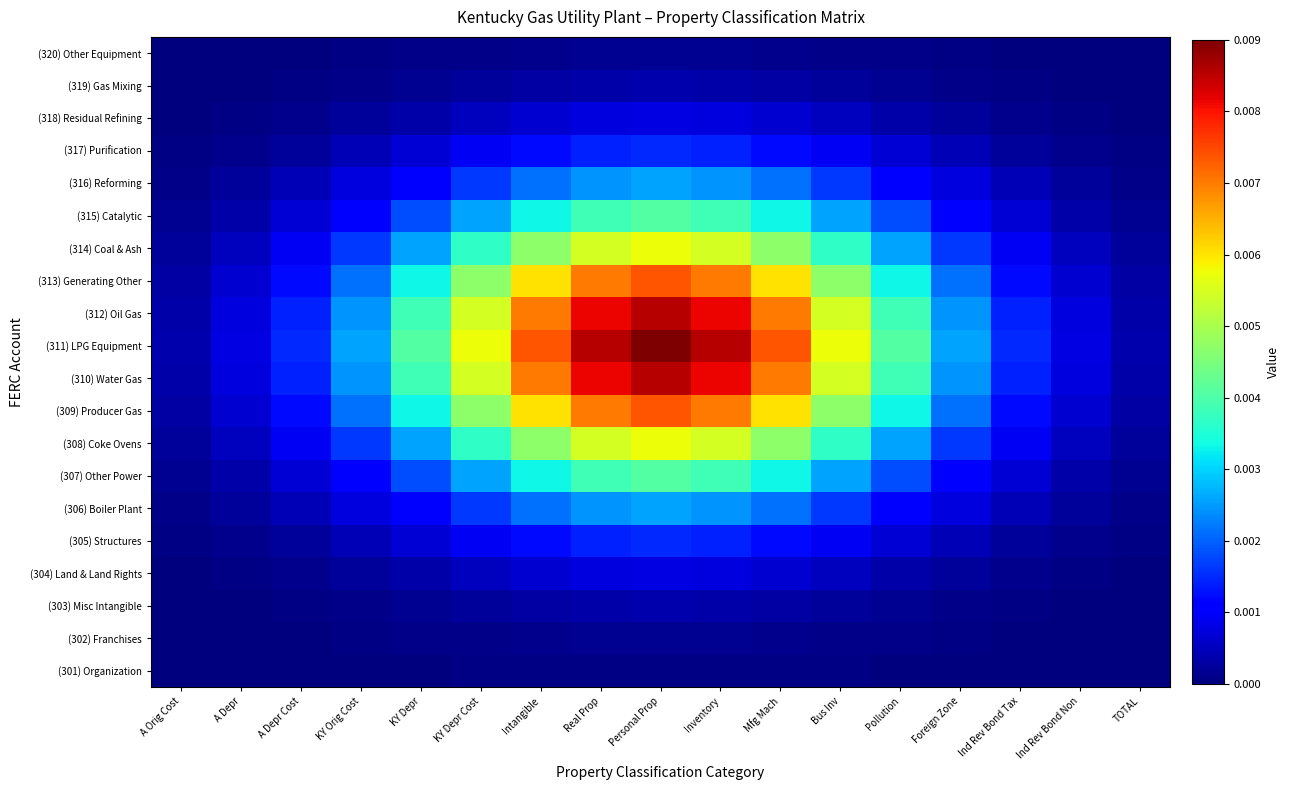

At how many categories does at least one series exceed 0?

17